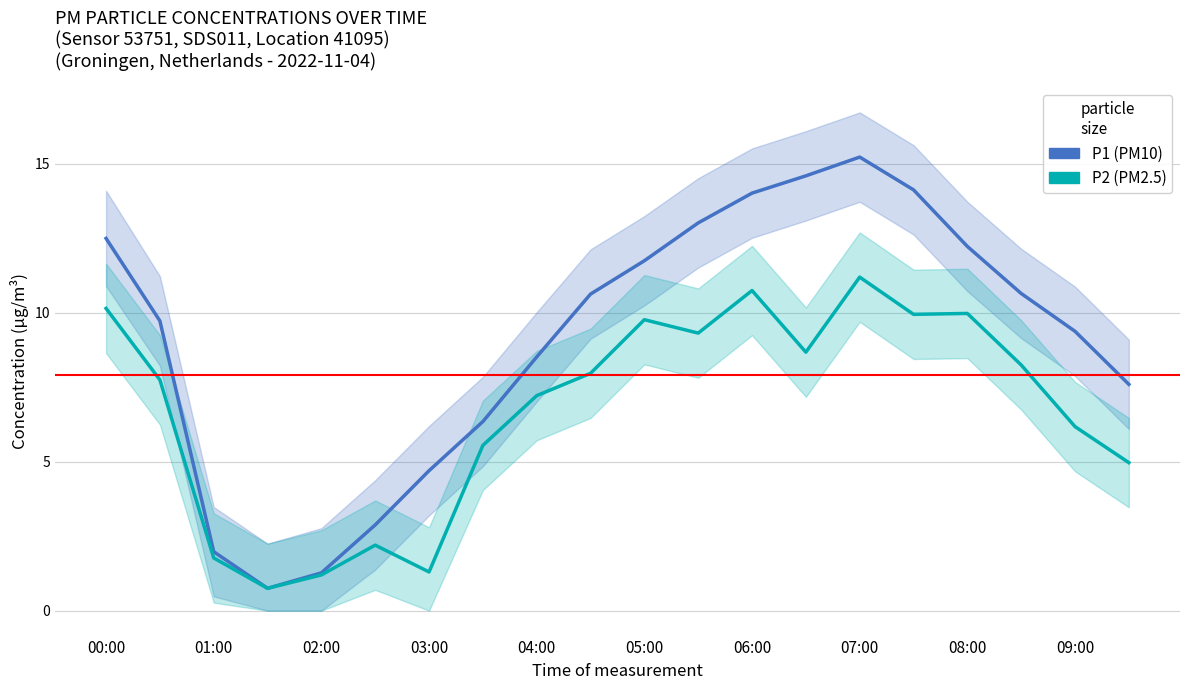

True or false: P2 (PM2.5) and P1 (PM10) intersect in this chart.

False